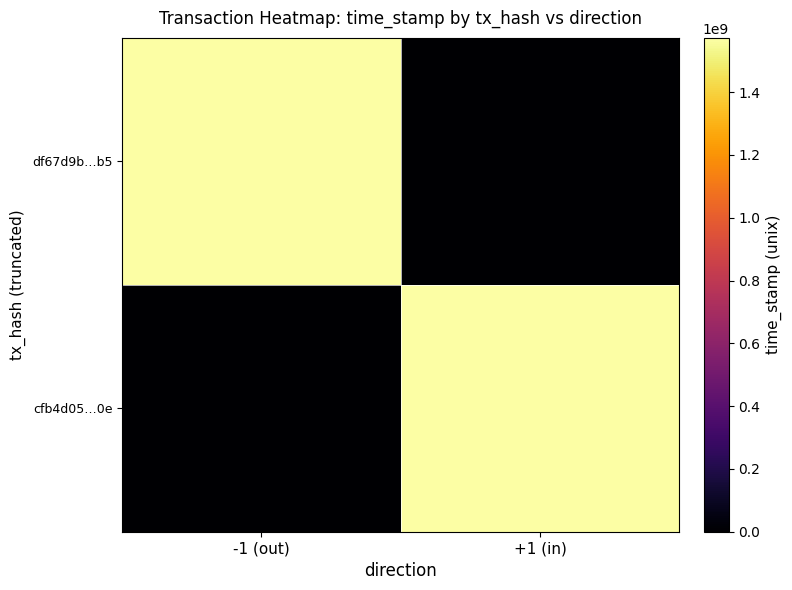

At how many categories does at least one series exceed 866380863?

2